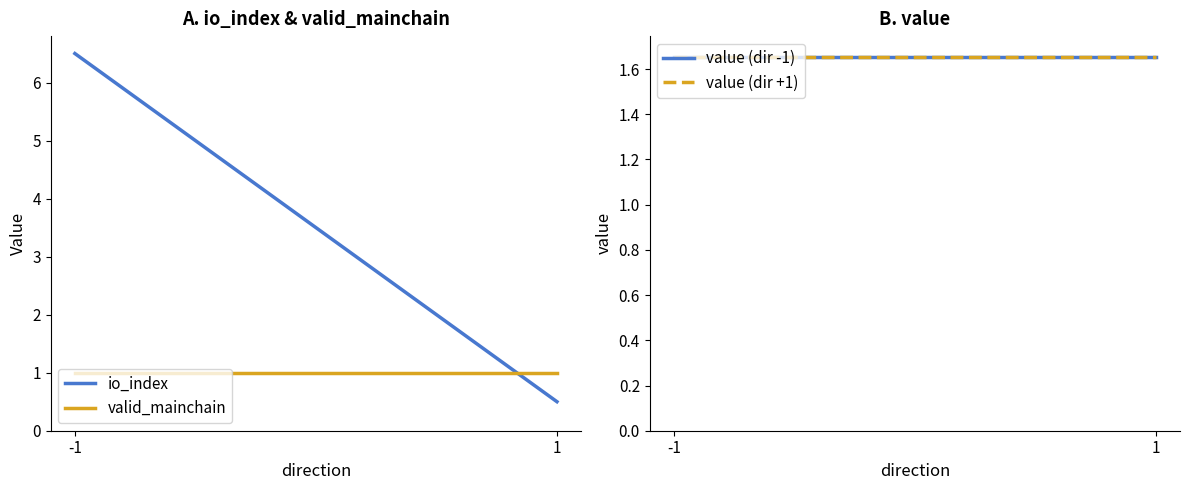

At which category does the chart reach its peak across all series?

-1